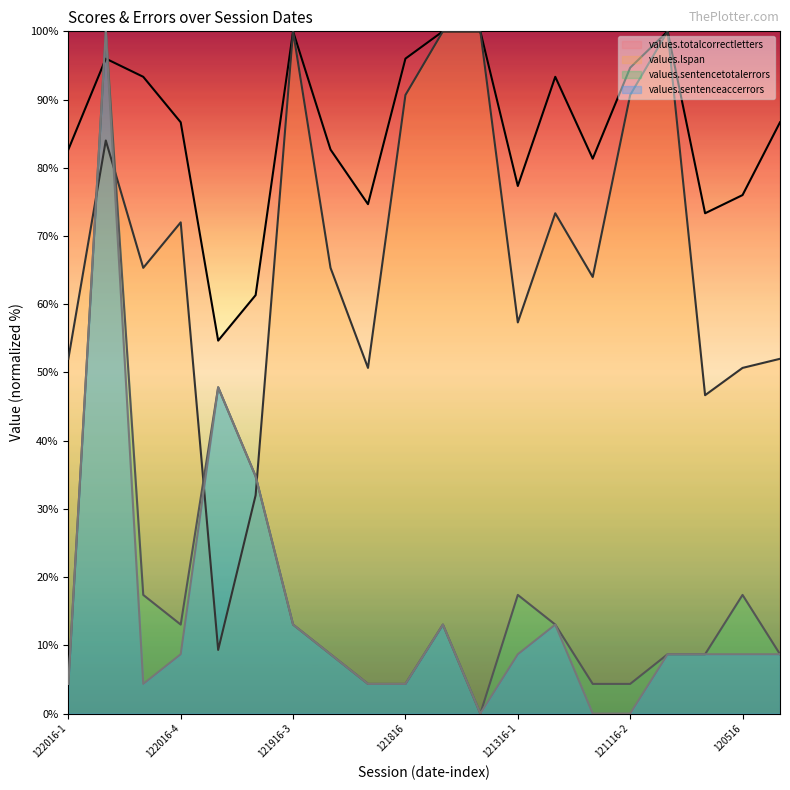

Where does the values.sentencetotalerrors series first go above 13?

122016-2